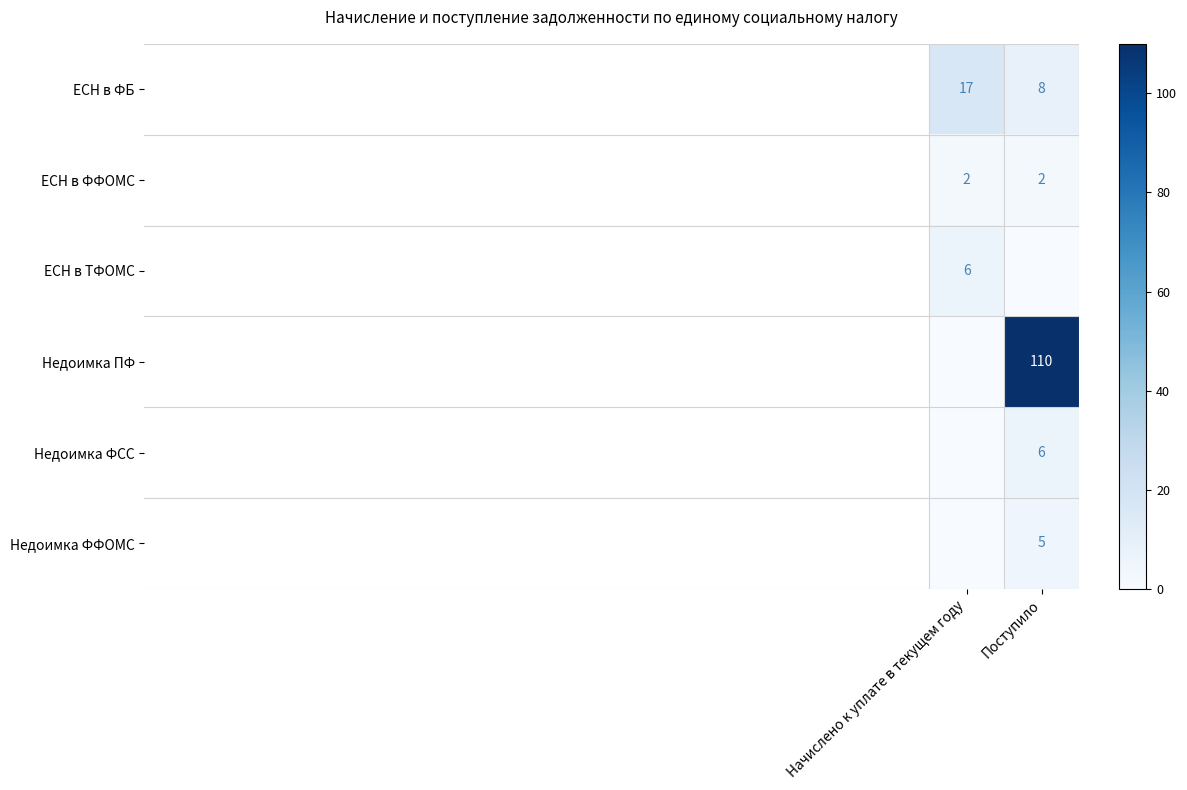

Which label corresponds to the smallest value in the chart?

Поступило